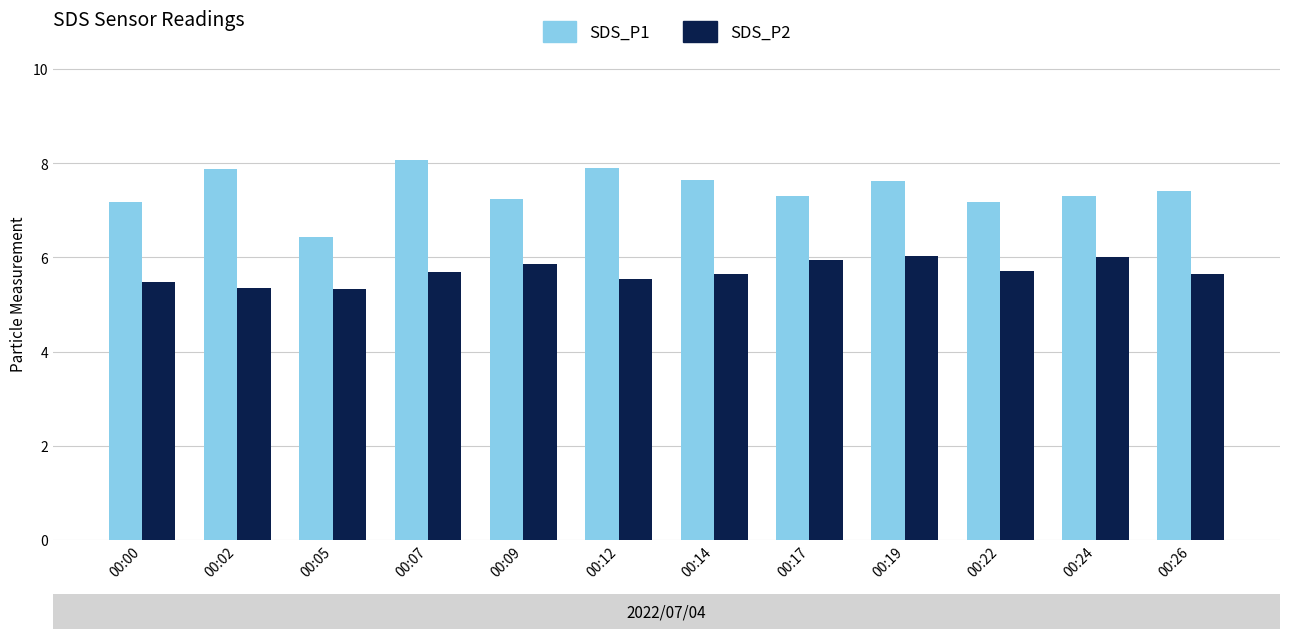

Which series has the largest range (max minus min)?

SDS_P1